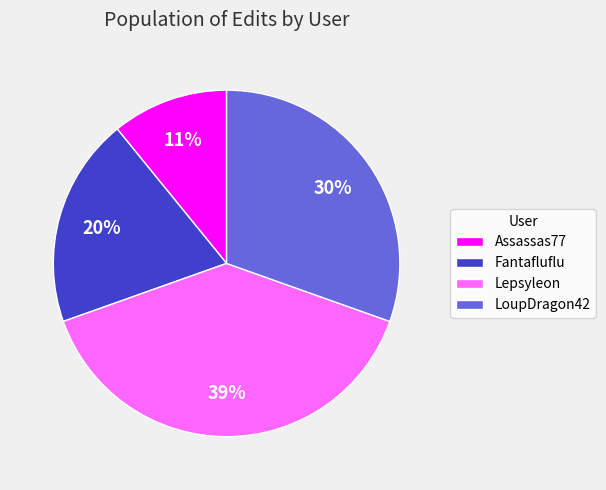

What percentage is the Assassas77 slice, to the nearest percent?

11%